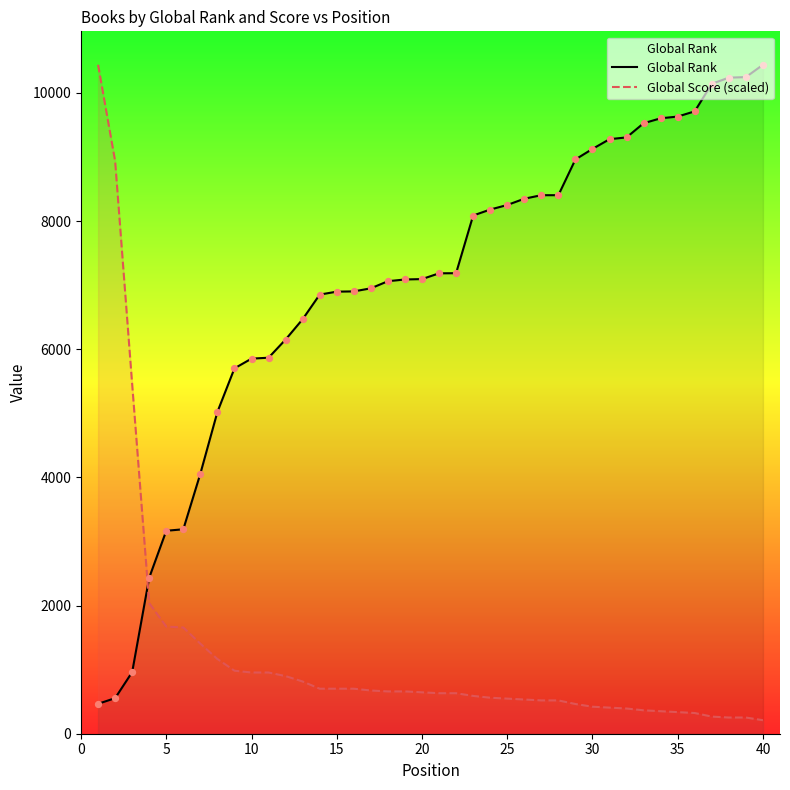

What are all the series names shown in the legend?

Global Rank, Global Score (scaled)